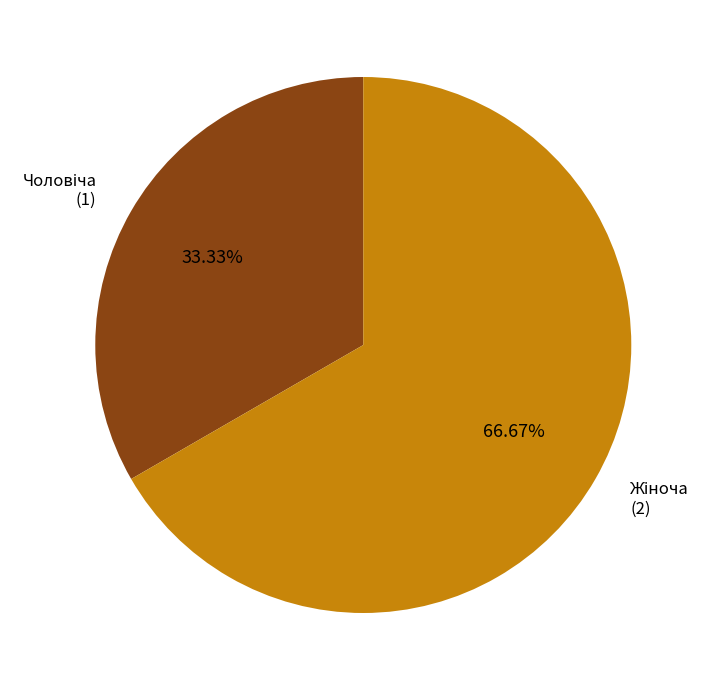

Is there a majority slice in this chart?

Yes